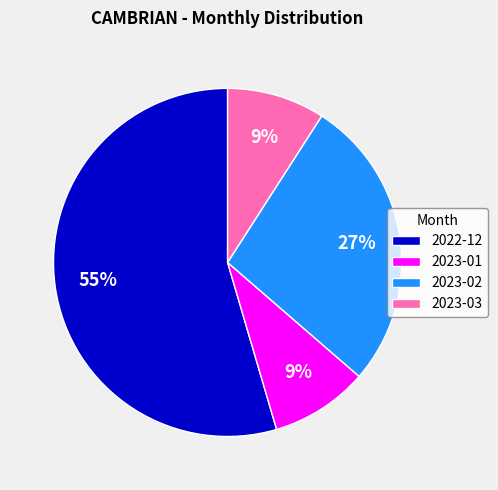

To the nearest percent, what portion does 2023-03 represent?

9%